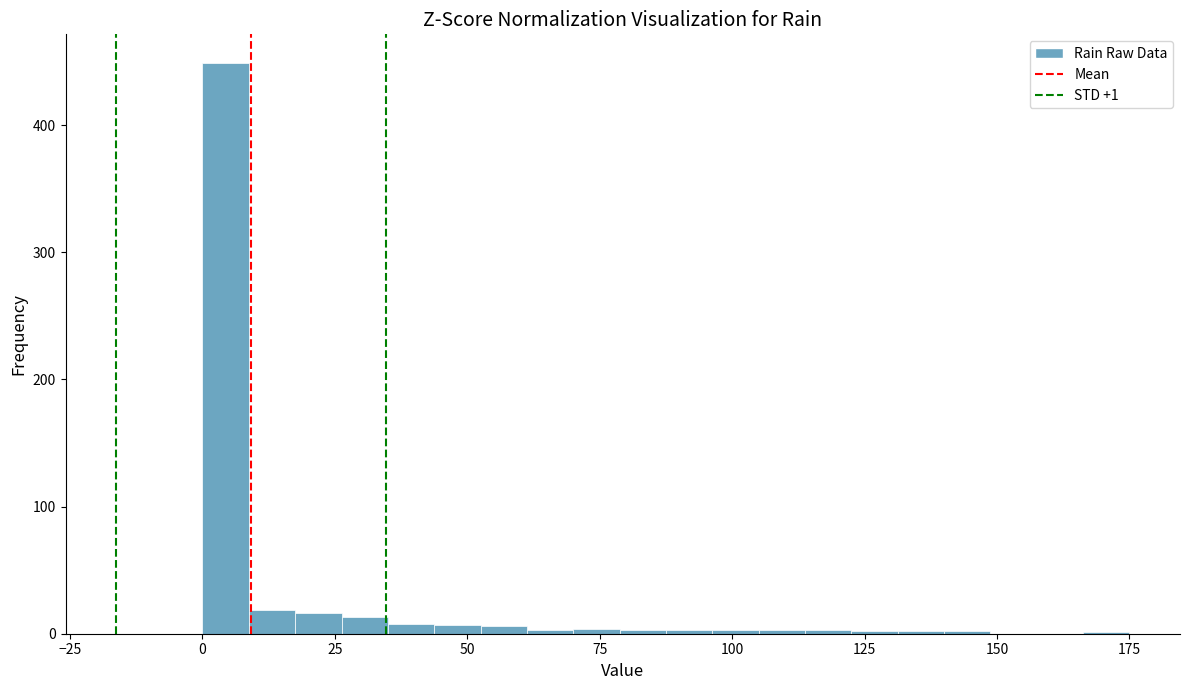

Read against the x-axis, roughly where is the centre of the tallest bar?

5